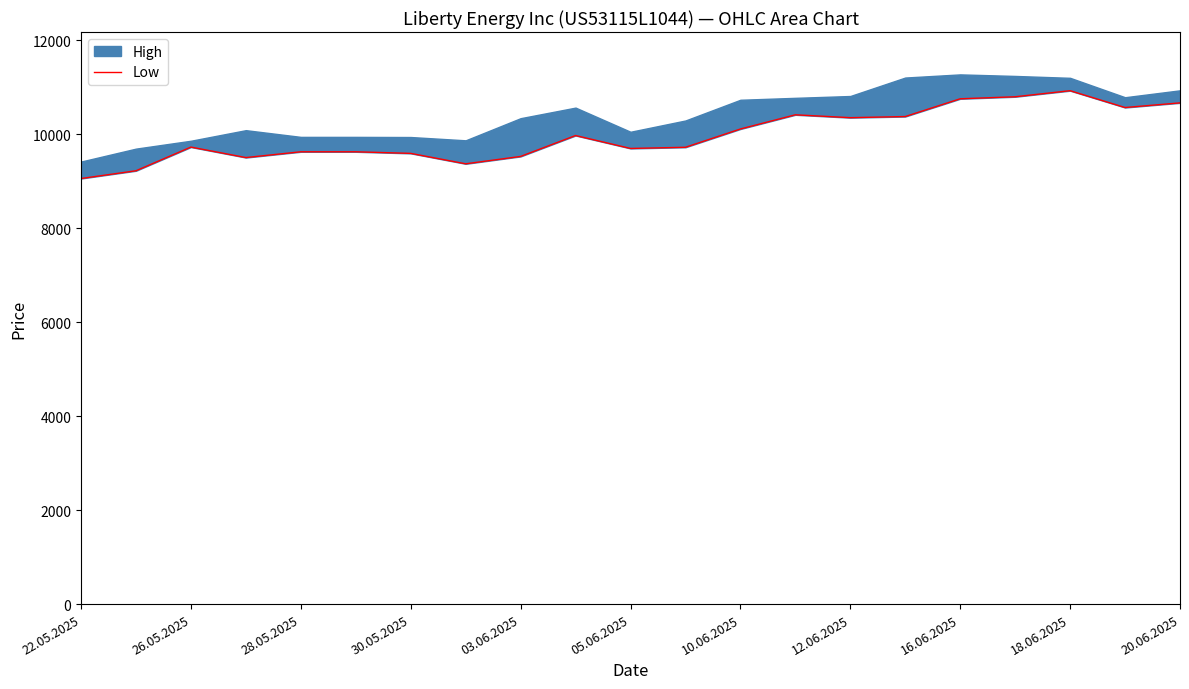

The value at 26.05.2025 is 1987. True or false?

False